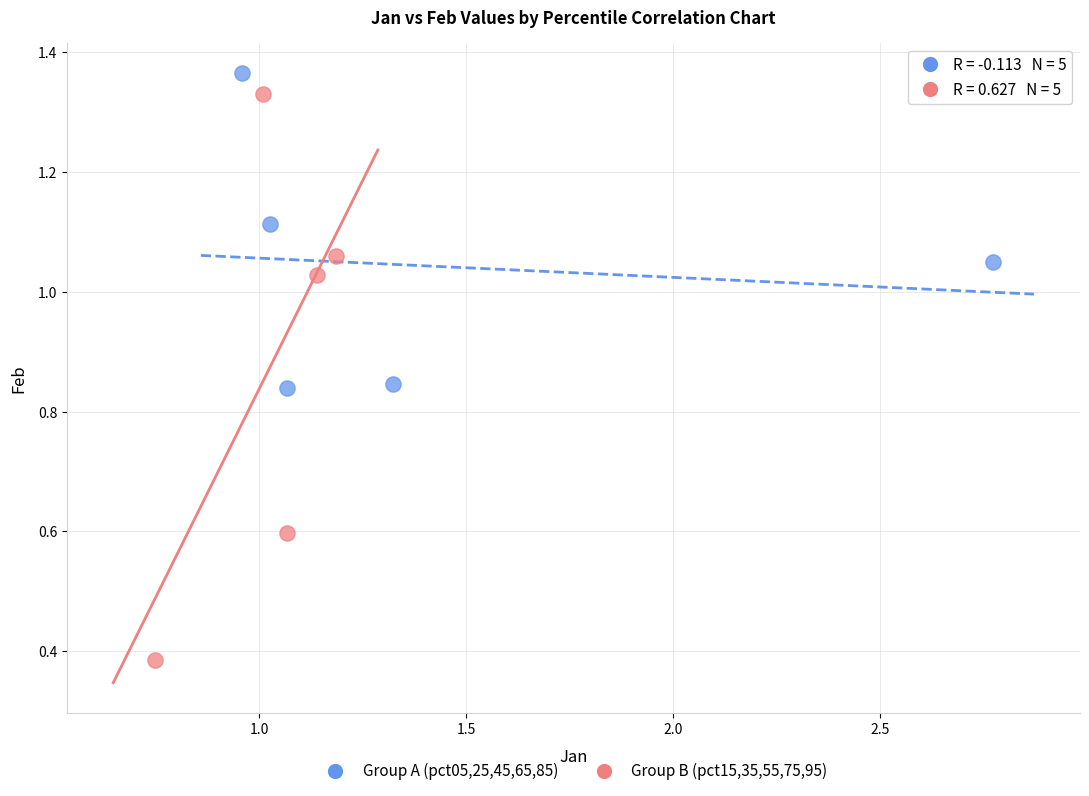

What are all the series names shown in the legend?

Group A (pct05,25,45,65,85), Group B (pct15,35,55,75,95)